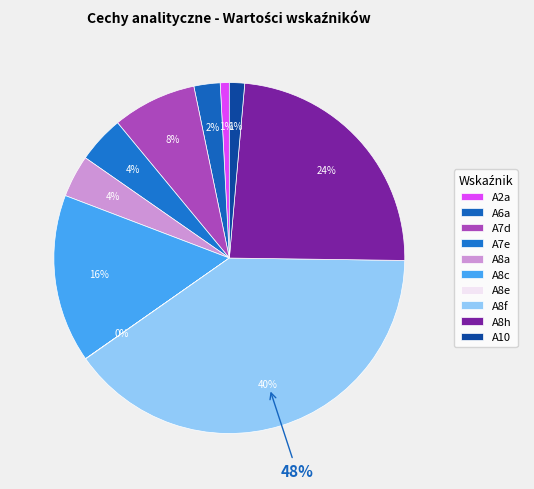

What is the largest slice in the pie chart?

A8f